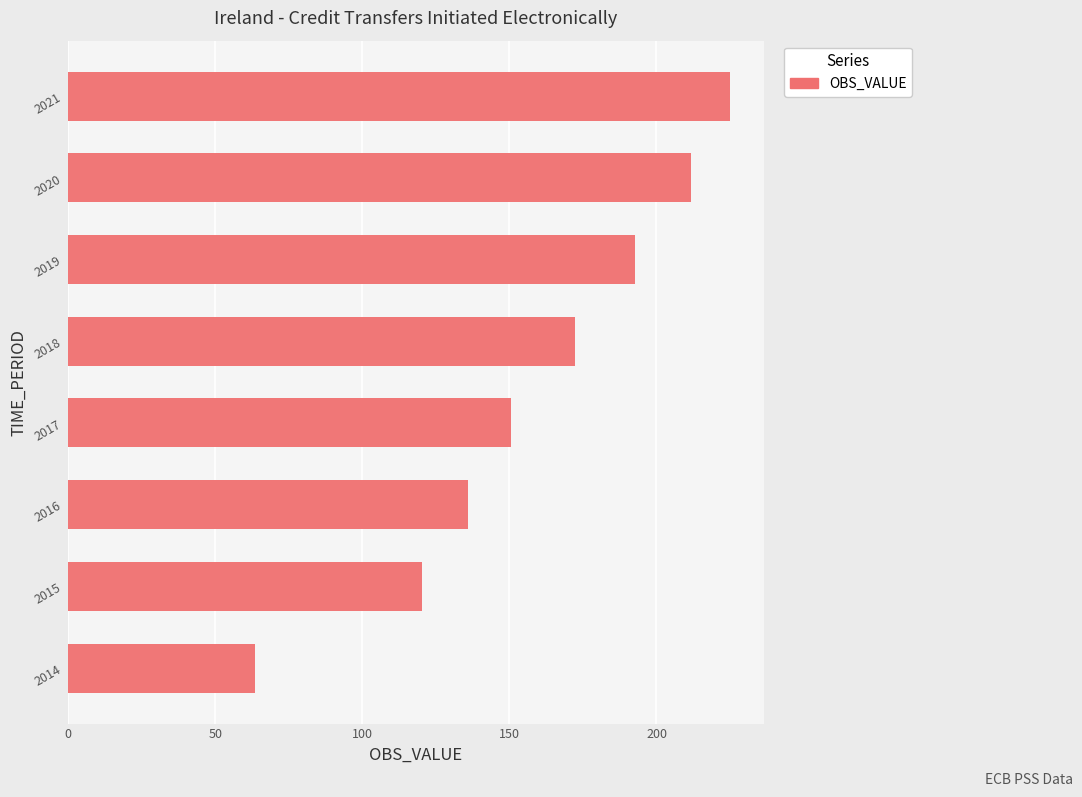

Reading bottom to top, list all the values displayed in this chart.

2014=63.4	2015=120.4	2016=135.9	2017=150.6	2018=172.4	2019=192.8	2020=211.8	2021=225.1